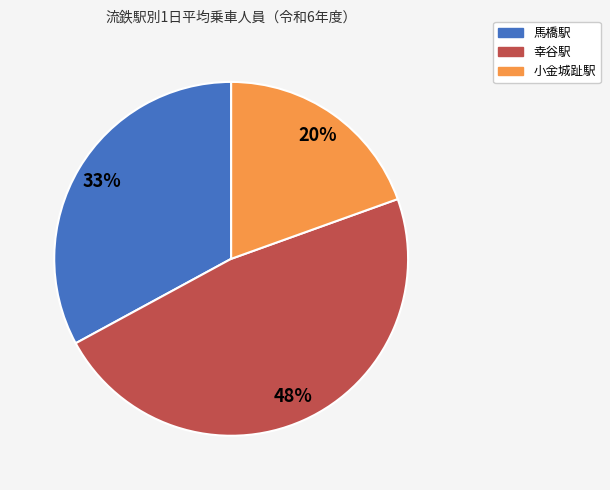

Is it true that 幸谷駅 is 41% of the pie?

False